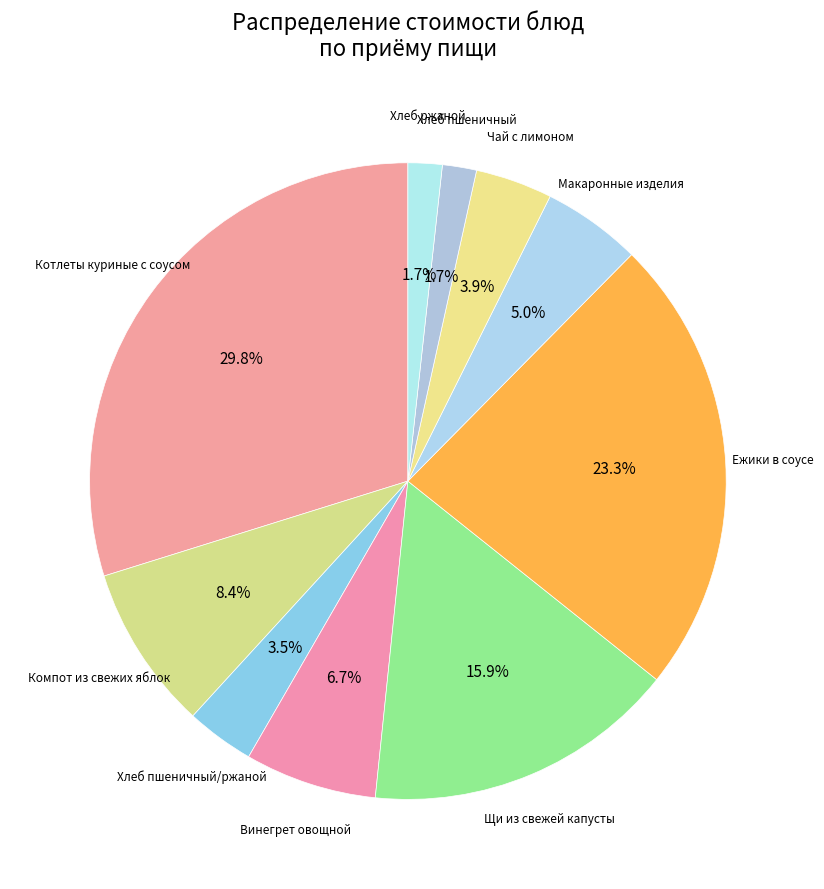

Rank the categories by value from lowest to highest.

Хлеб пшеничный, Хлеб ржаной, Хлеб пшеничный/ржаной, Чай с лимоном, Макаронные изделия, Винегрет овощной, Компот из свежих яблок, Щи из свежей капусты, Ежики в соусе, Котлеты куриные с соусом